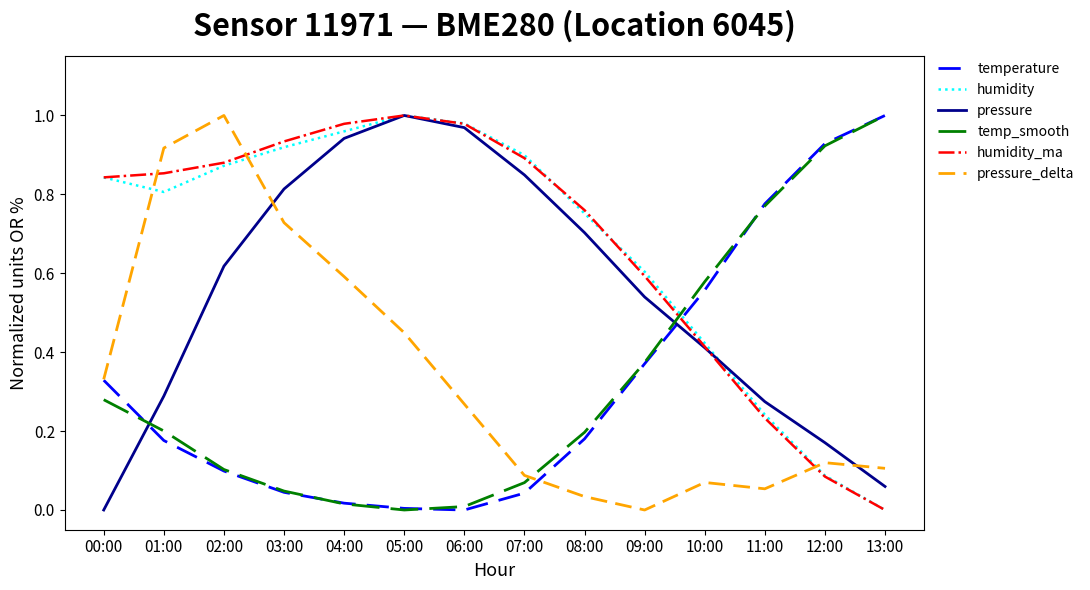

The pressure series shows 0.0 at 00:00. True or false?

True